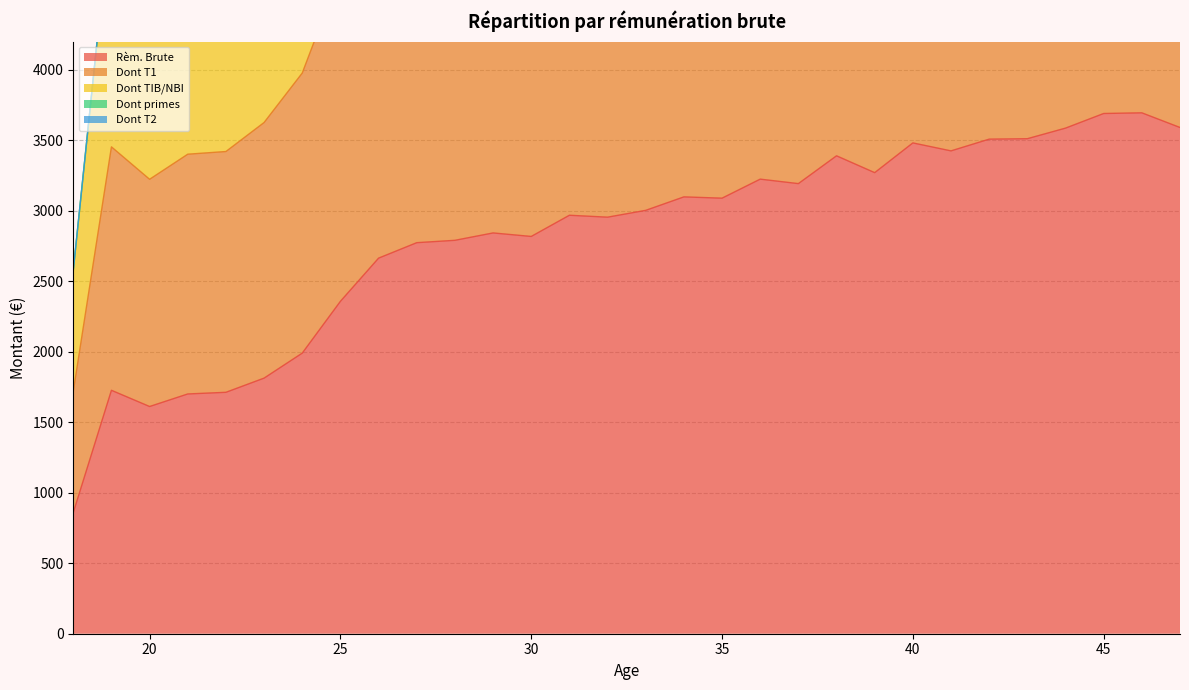

What is the difference between the Dont T1 values at 23 and 33?

2163.9